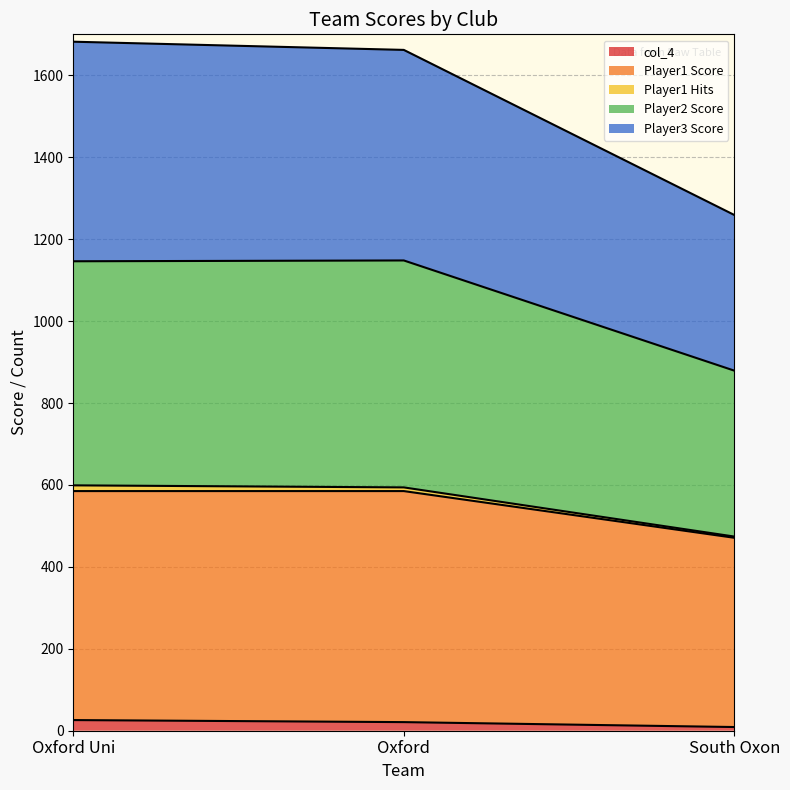

What is the difference between the highest and lowest values at Oxford Uni?

1656